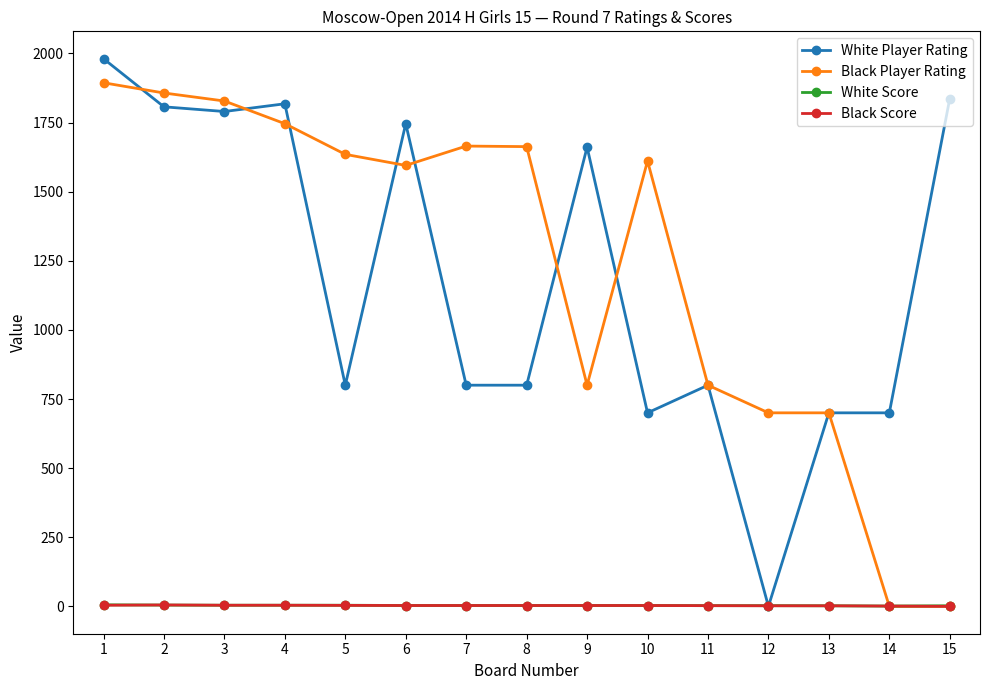

The value of White Player Rating at 13 is 995.1. True or false?

False